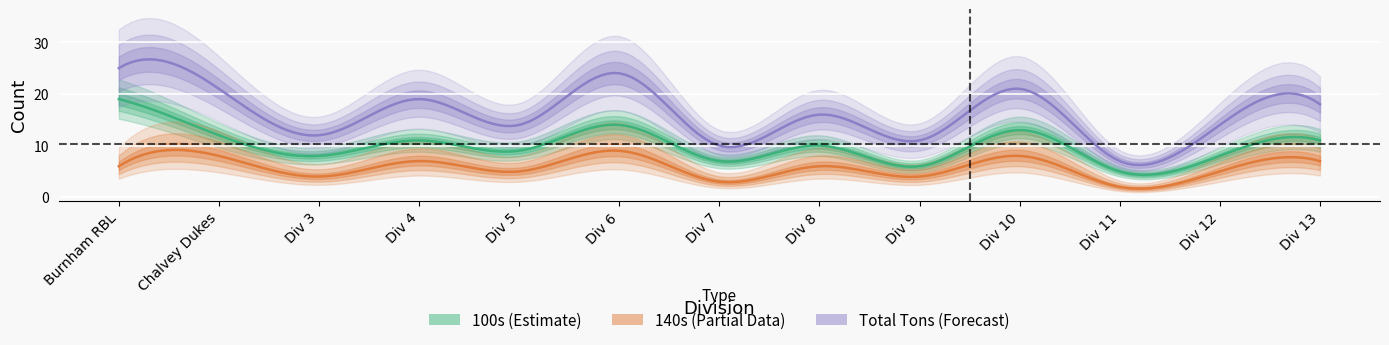

Between Div 10 and Div 4, which is larger?

Div 10